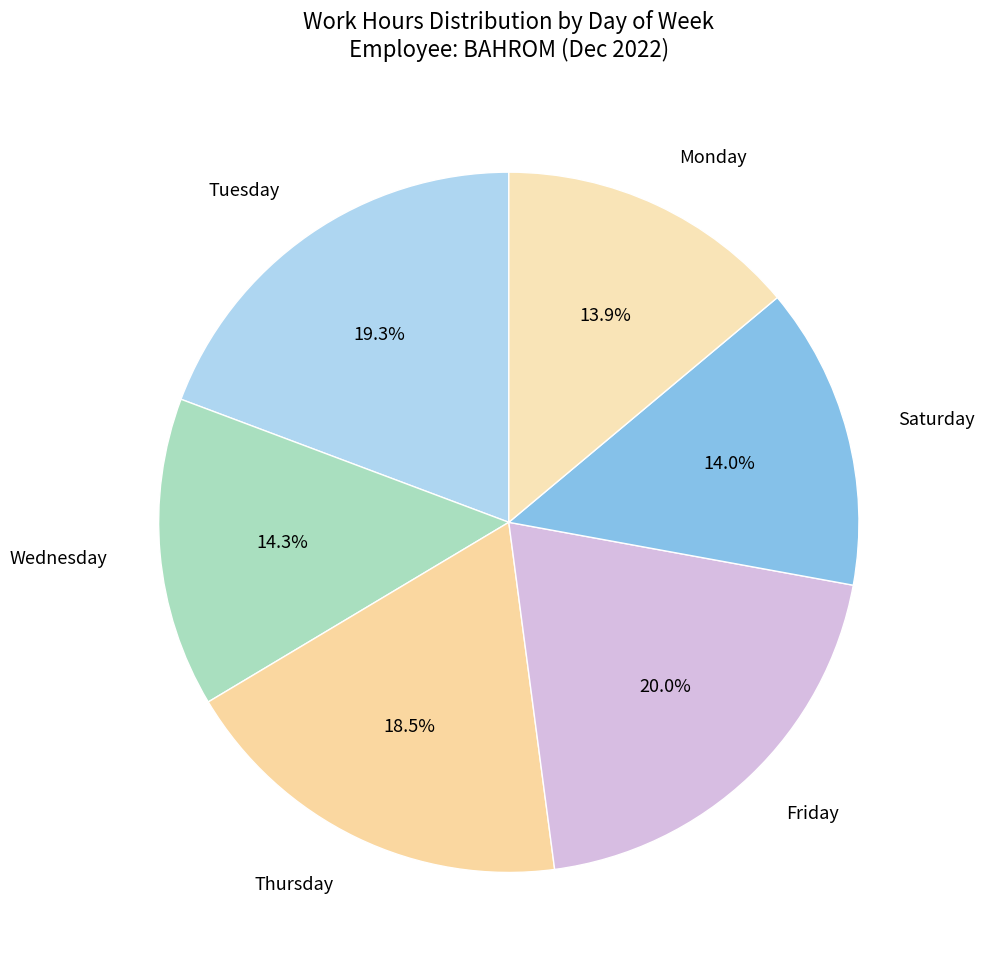

Which has a higher value, Thursday or Friday?

Friday